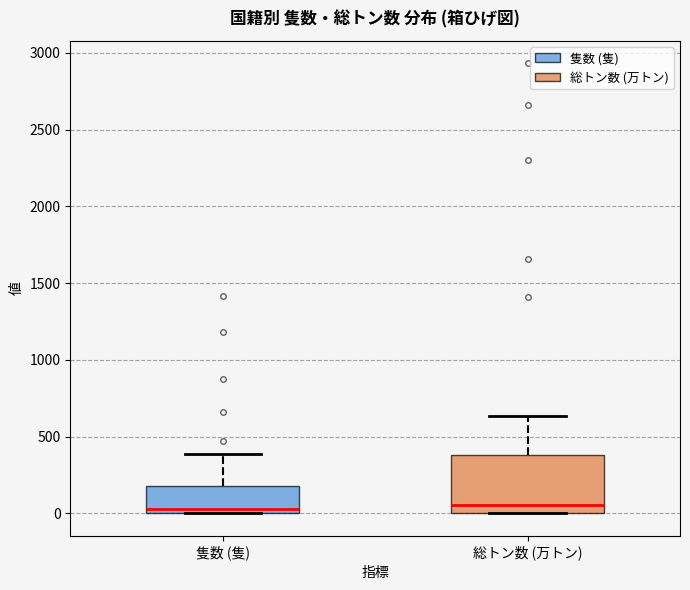

Which box is the tallest, from its lower edge to its upper edge?

総トン数 (万トン)